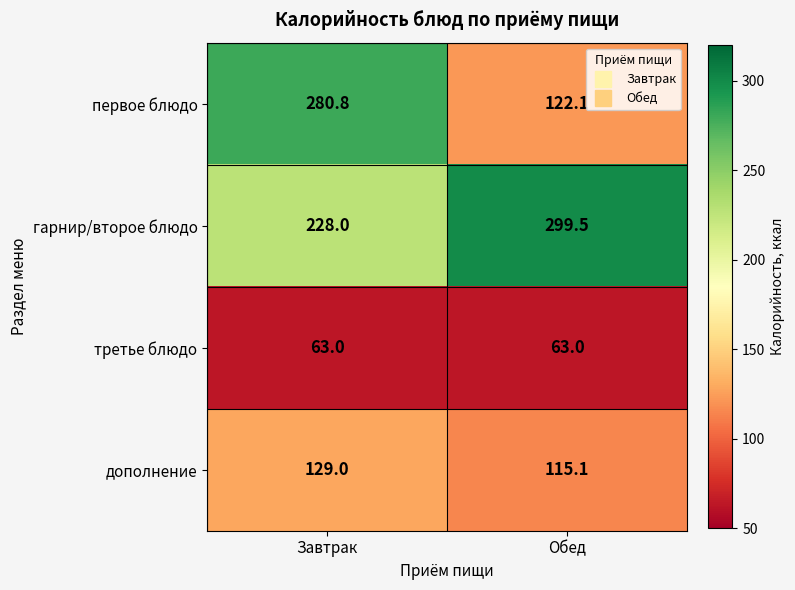

What is the sum of the третье блюдо values at Завтрак and Обед?

126.0